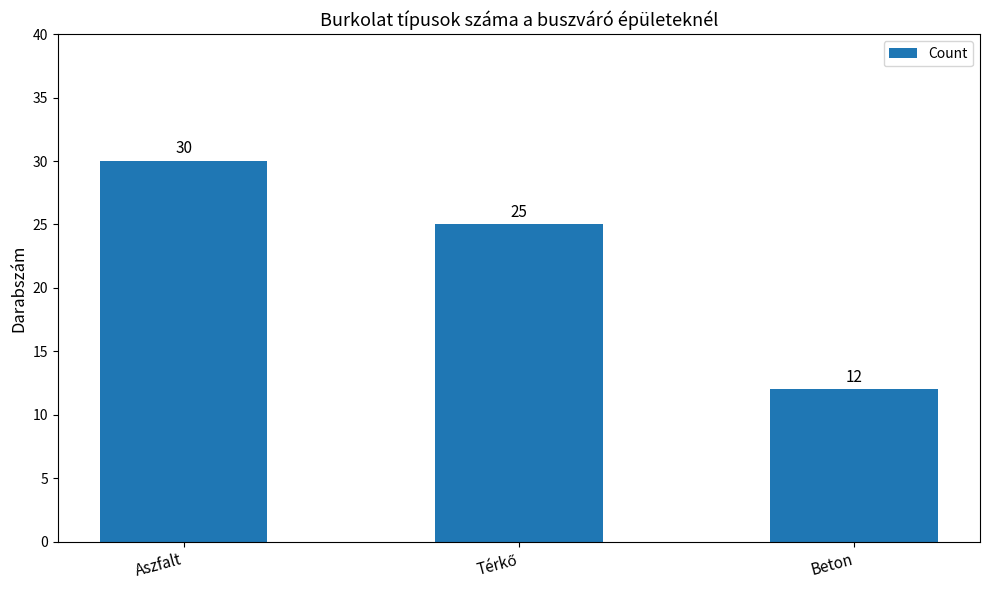

What is the maximum value shown in the chart?

30